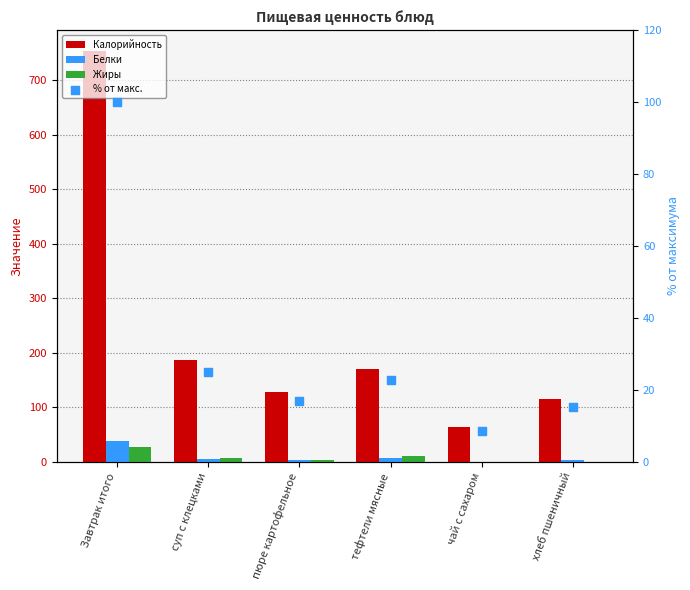

Which series has the largest Y range (max minus min)?

Калорийность